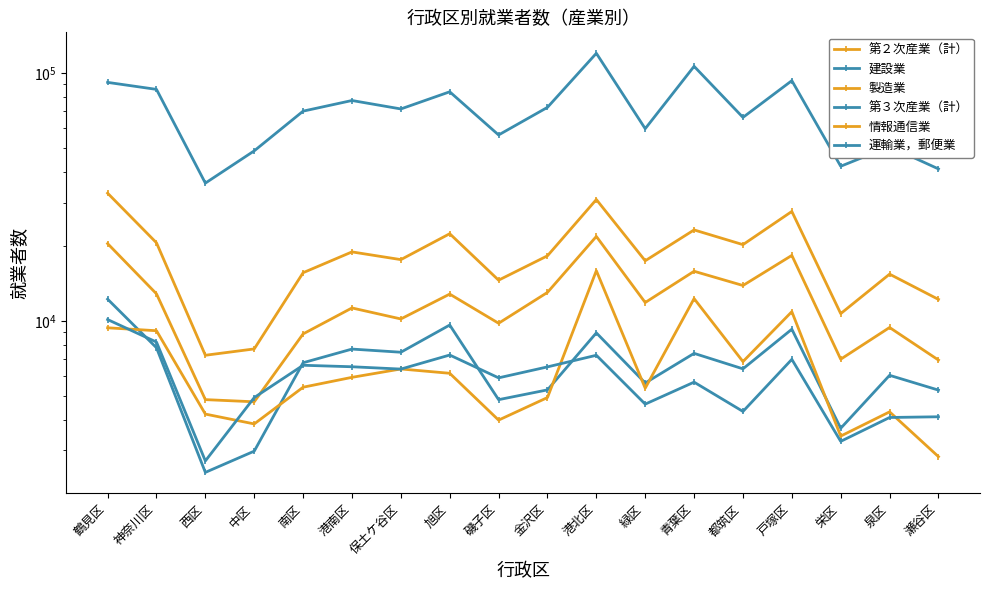

Reading left to right, what are all the values shown in this chart?

第２次産業（計）: 鶴見区=32775	神奈川区=20663	西区=7268	中区=7709	南区=15651	港南区=18989	保土ケ谷区=17675	旭区=22486	磯子区=14603	金沢区=18314	港北区=30891	緑区=17487	青葉区=23293	都筑区=20316	戸塚区=27656	栄区=10703	泉区=15444	瀬谷区=12214
建設業: 鶴見区=12244	神奈川区=7793	西区=2448	中区=2982	南区=6780	港南区=7698	保土ケ谷区=7476	旭区=9626	磯子区=4811	金沢区=5269	港北区=8949	緑区=5617	青葉区=7397	都筑区=6407	戸塚区=9258	栄区=3688	泉区=6032	瀬谷区=5258
製造業: 鶴見区=20514	神奈川区=12861	西区=4813	中区=4717	南区=8863	港南区=11281	保土ケ谷区=10185	旭区=12831	磯子区=9785	金沢区=13035	港北区=21921	緑区=11865	青葉区=15864	都筑区=13899	戸塚区=18383	栄区=7007	泉区=9408	瀬谷区=6952
第３次産業（計）: 鶴見区=91750	神奈川区=85973	西区=35983	中区=48566	南区=70232	港南区=77529	保土ケ谷区=71677	旭区=84062	磯子区=56291	金沢区=72753	港北区=120226	緑区=59661	青葉区=106513	都筑区=66267	戸塚区=93228	栄区=42087	泉区=50524	瀬谷区=41059
情報通信業: 鶴見区=9381	神奈川区=9129	西区=4208	中区=3840	南区=5401	港南区=5920	保土ケ谷区=6399	旭区=6147	磯子区=3979	金沢区=4907	港北区=15947	緑区=5353	青葉区=12304	都筑区=6853	戸塚区=10897	栄区=3430	泉区=4296	瀬谷区=2833
運輸業，郵便業: 鶴見区=10129	神奈川区=8216	西区=2723	中区=4906	南区=6623	港南区=6532	保土ケ谷区=6392	旭区=7284	磯子区=5892	金沢区=6524	港北区=7268	緑区=4616	青葉区=5662	都筑区=4312	戸塚区=6997	栄区=3266	泉区=4077	瀬谷区=4104